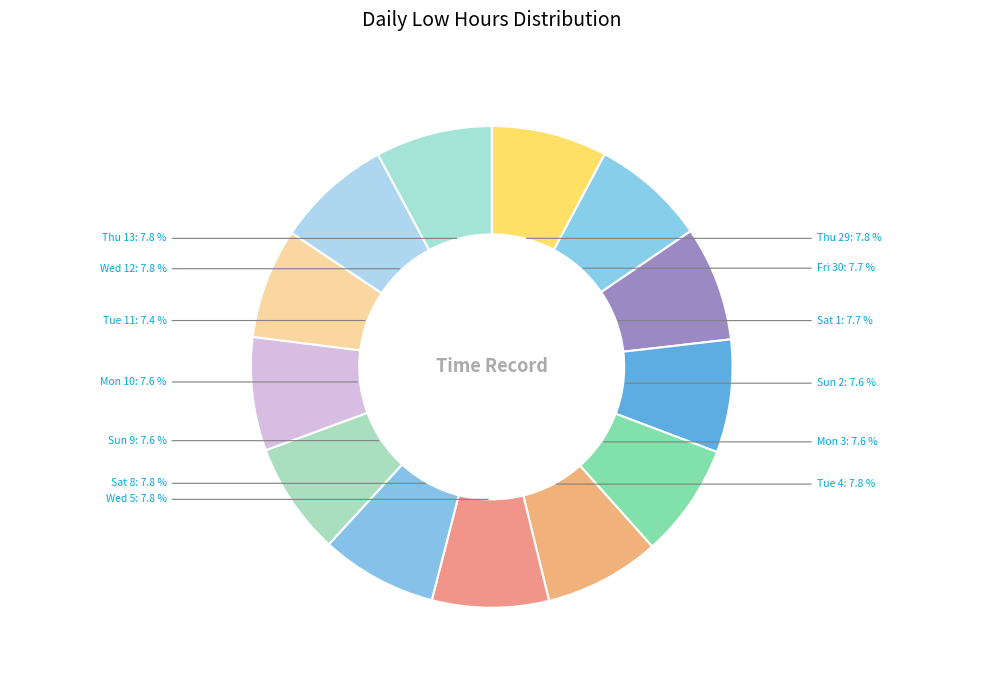

Count the number of slices in the pie.

13